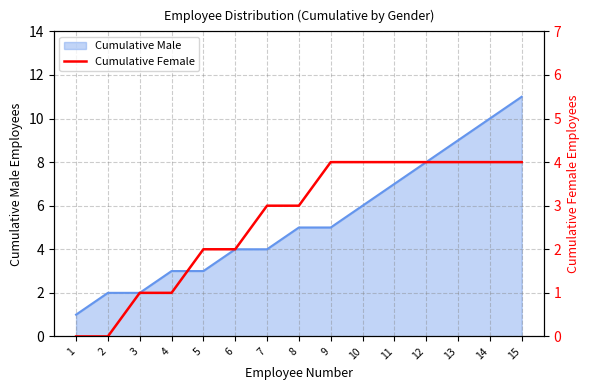

Is it true that the value at 1 is 2?

False